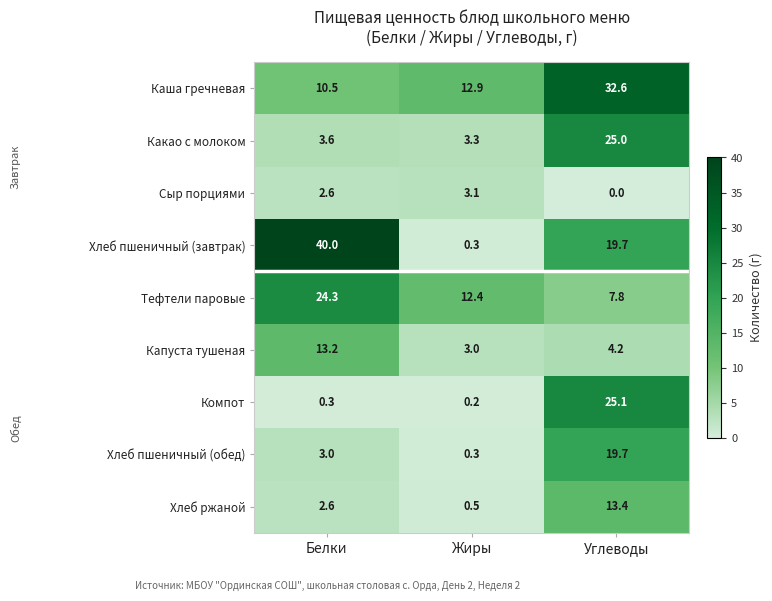

At which label is Тефтели паровые closest to 16?

Жиры